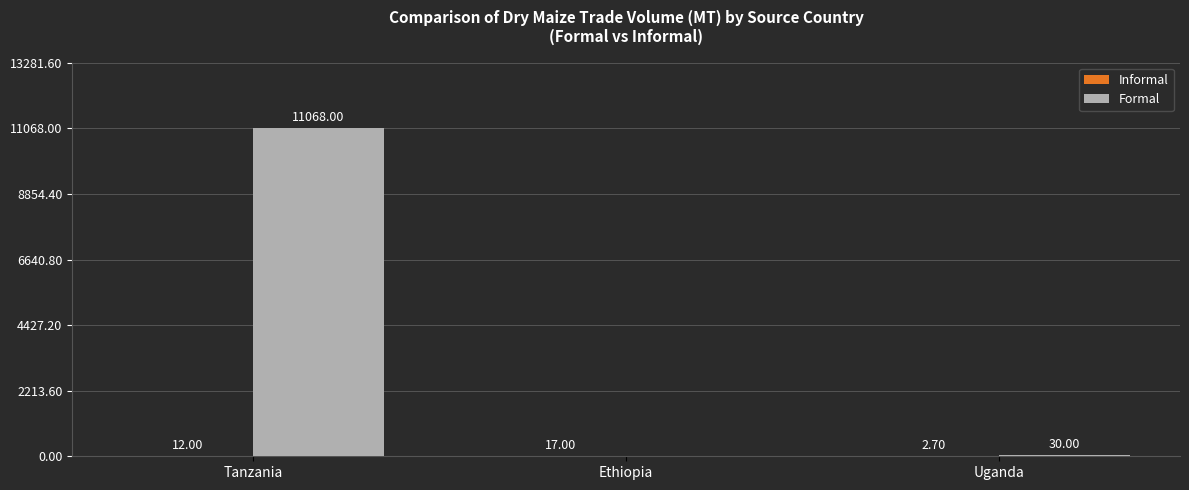

At which label is Formal closest to 5534?

Uganda